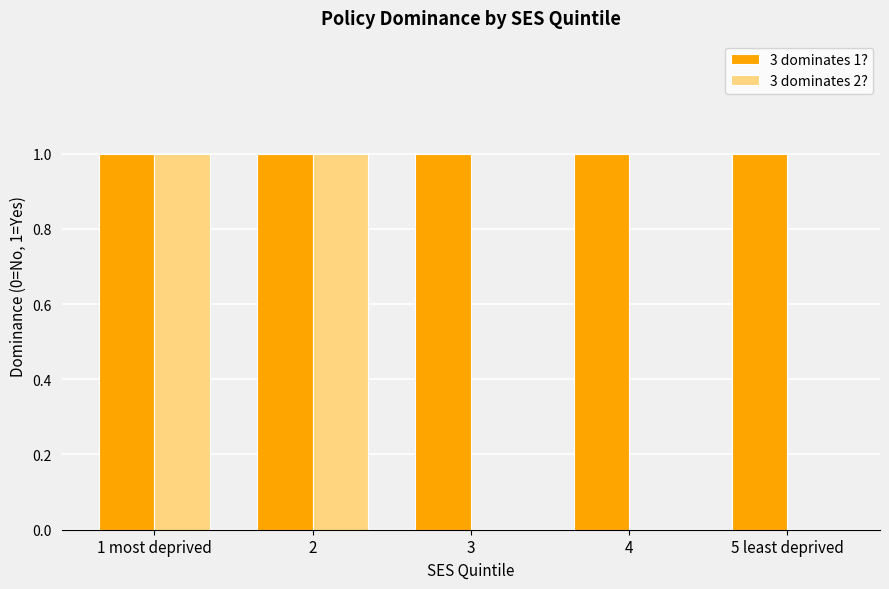

The 3 dominates 1? series shows 1 at 1 most deprived. True or false?

True